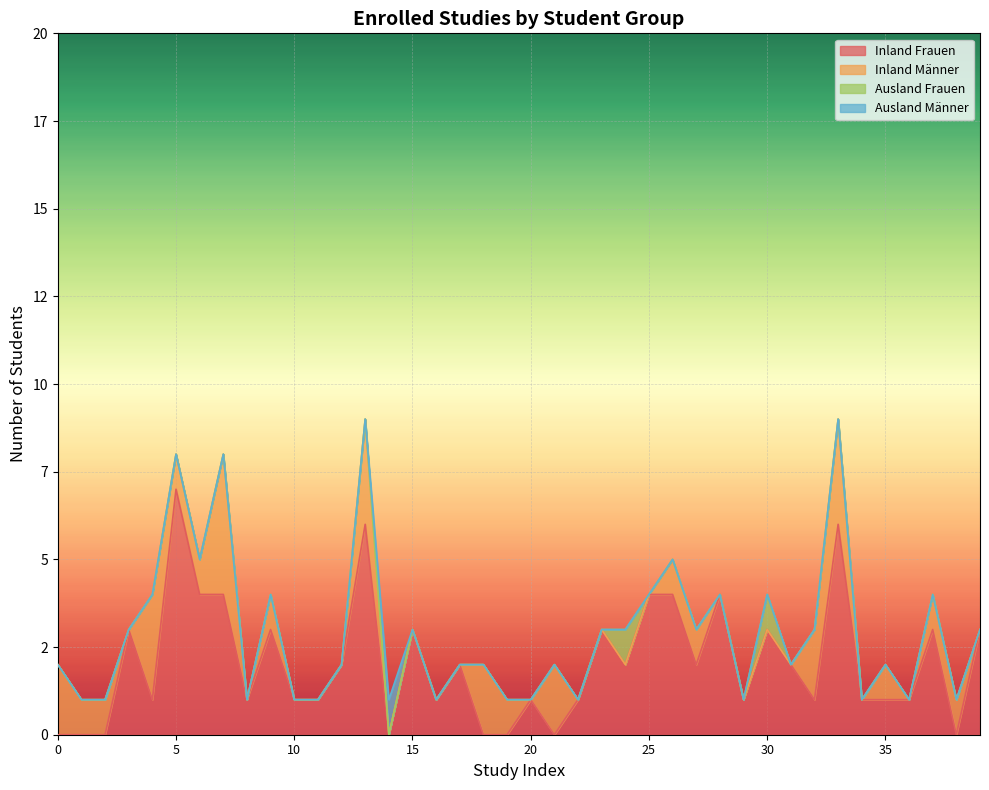

What is the difference between the highest and lowest values at 34?

1